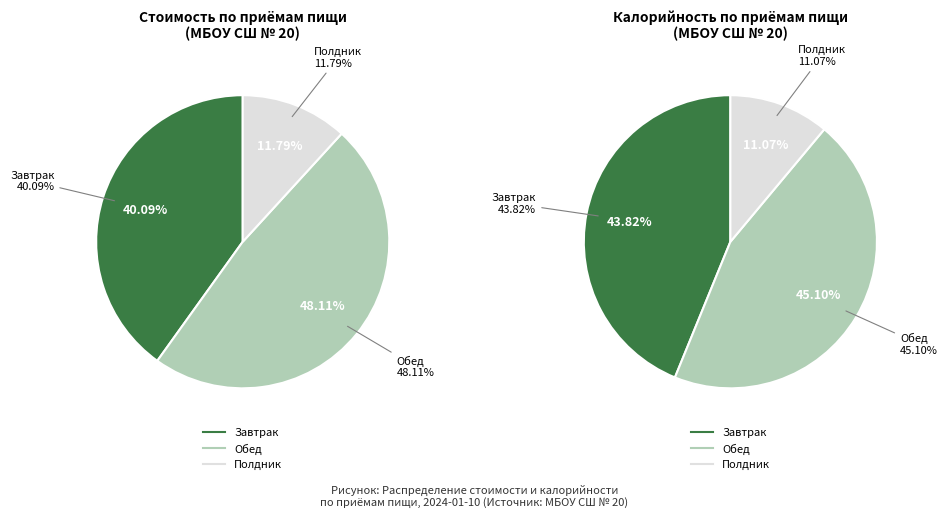

Which has a higher value, Обед or Полдник?

Обед